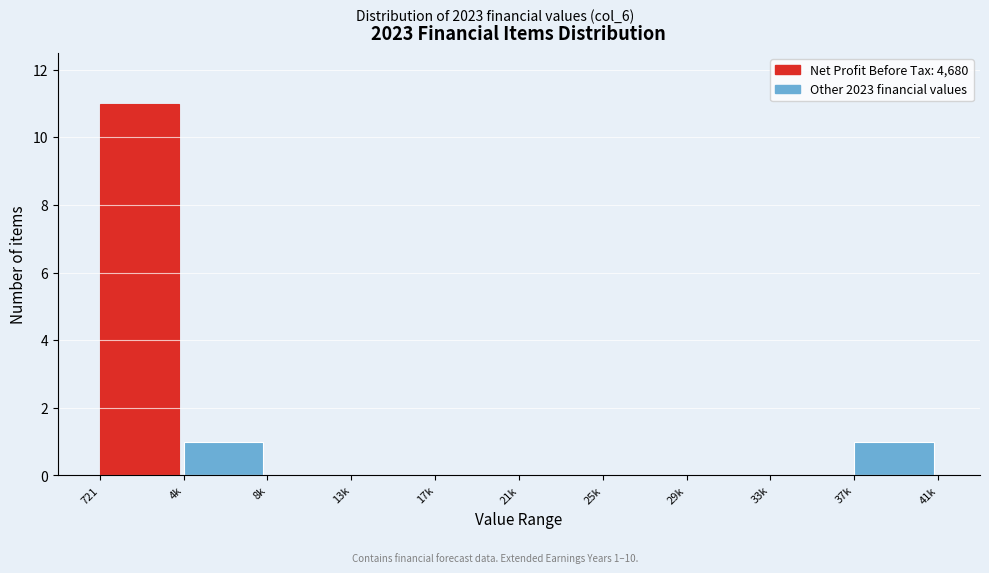

Reading left to right, what are all the values shown in this chart?

721=11	4k=1	8k=0	13k=0	17k=0	21k=0	25k=0	29k=0	33k=0	37k=1